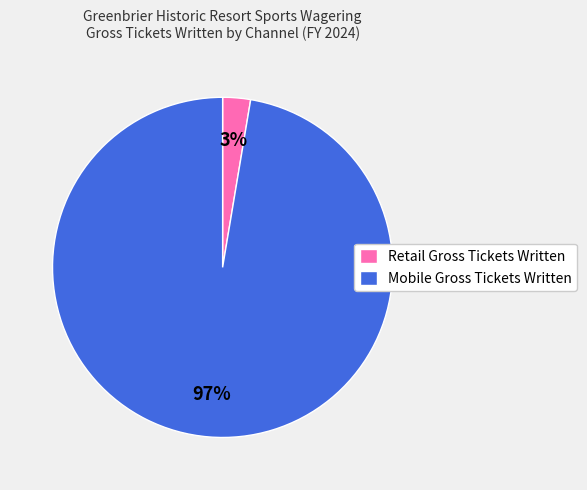

Between Mobile Gross Tickets Written and Retail Gross Tickets Written, which is larger?

Mobile Gross Tickets Written